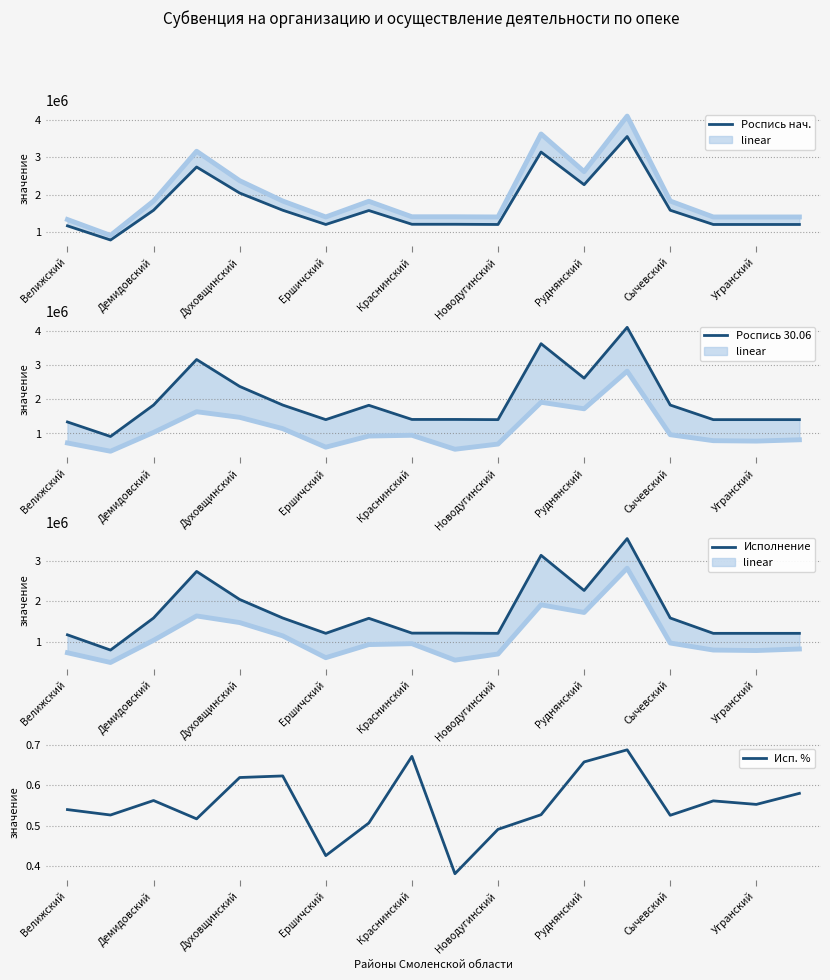

What is the maximum value for Исп. %?

0.7